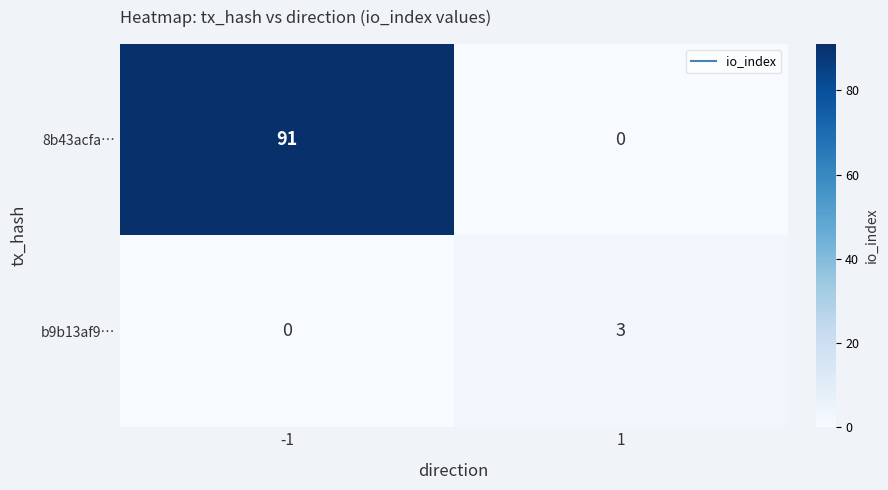

What is the sum of the b9b13af9… values at 1 and -1?

3